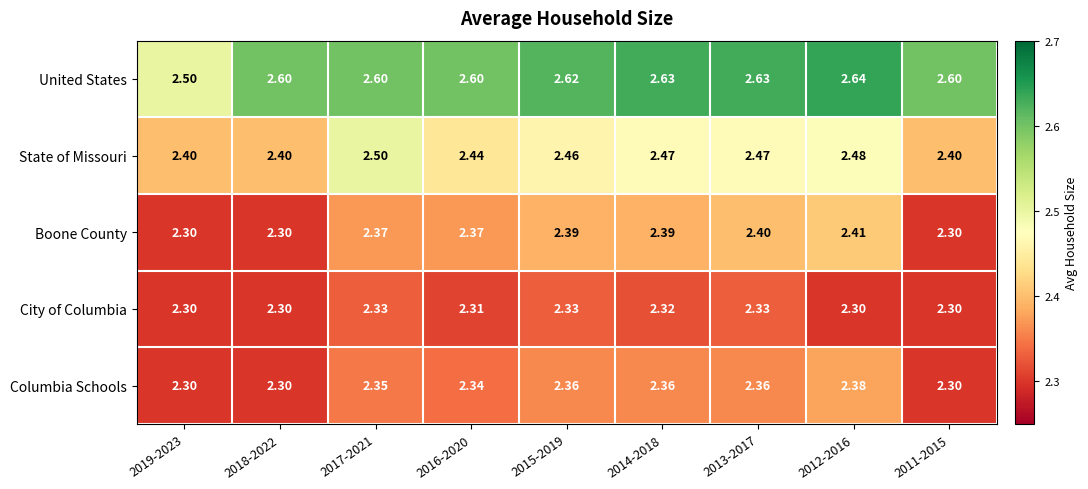

Which series has the widest spread of values?

United States